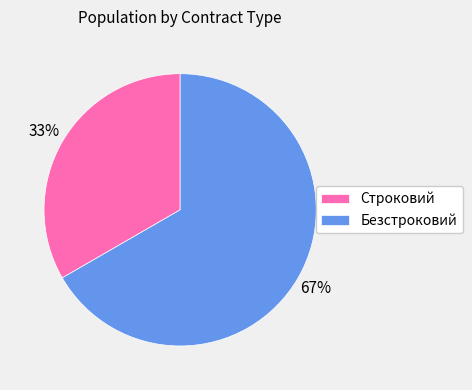

Count the number of slices in the pie.

2